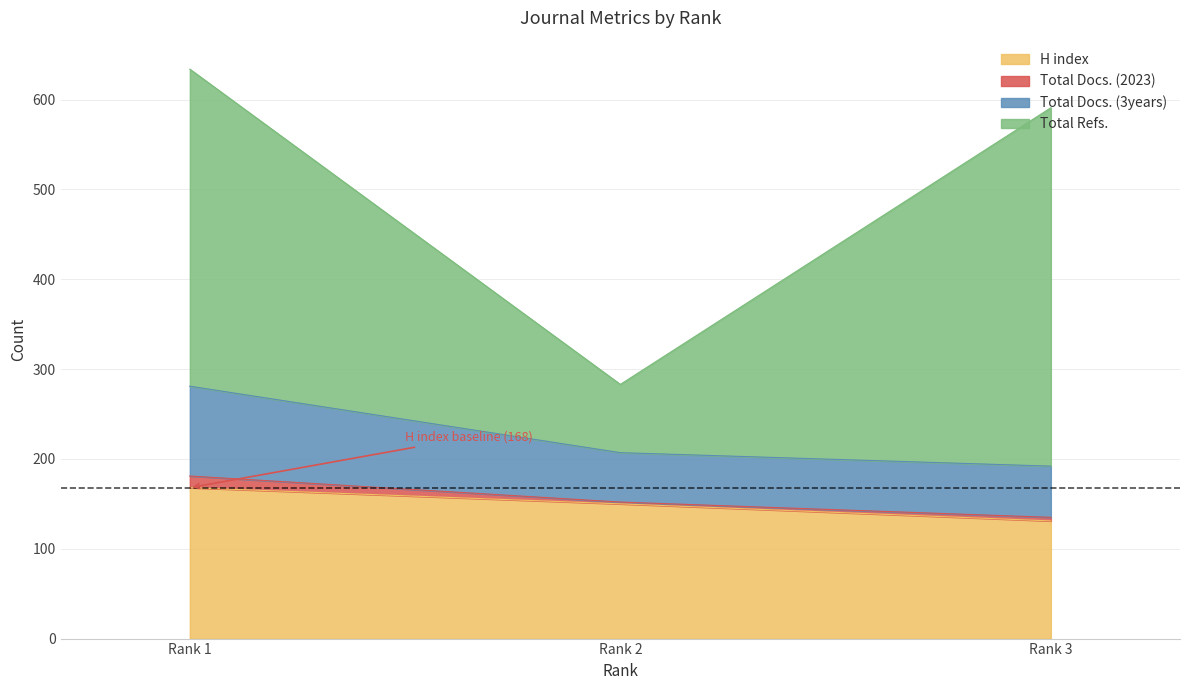

The value of H index at Rank 1 is 267. True or false?

False